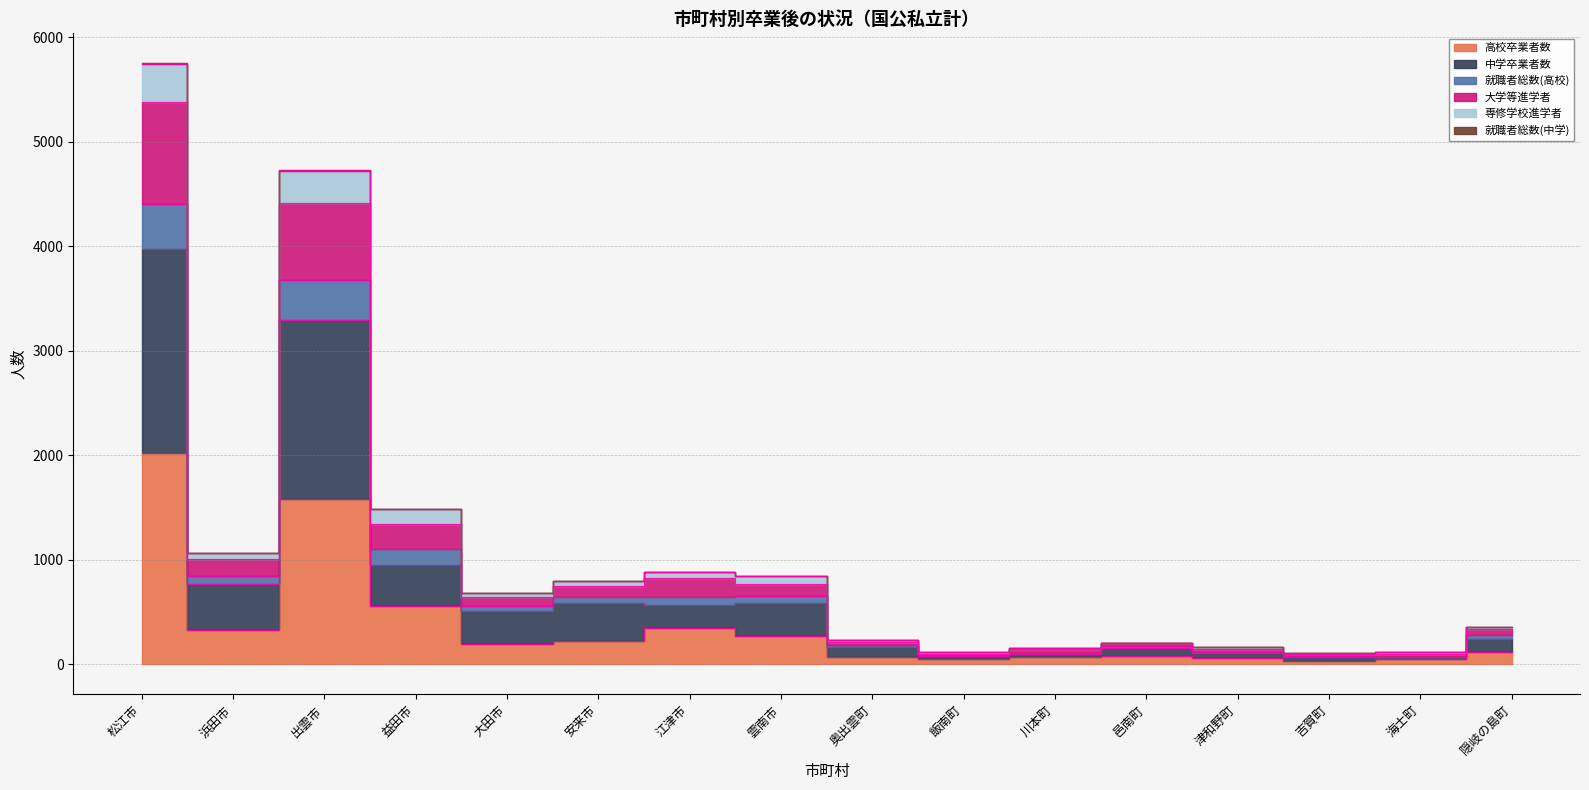

Which category has the highest value in the 就職者総数(高校) series?

松江市